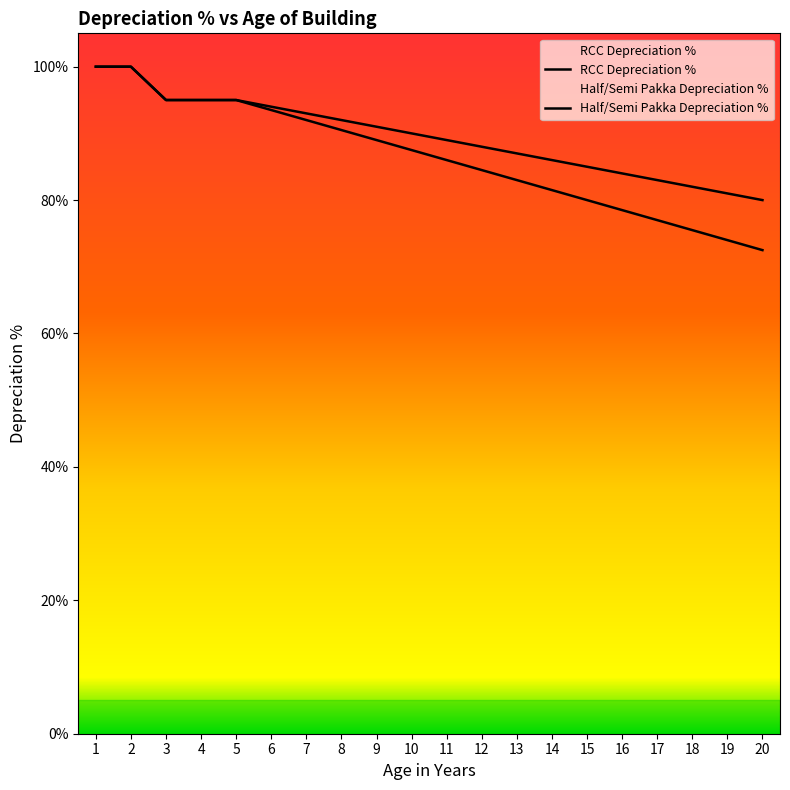

Which category has the highest value across all series?

1